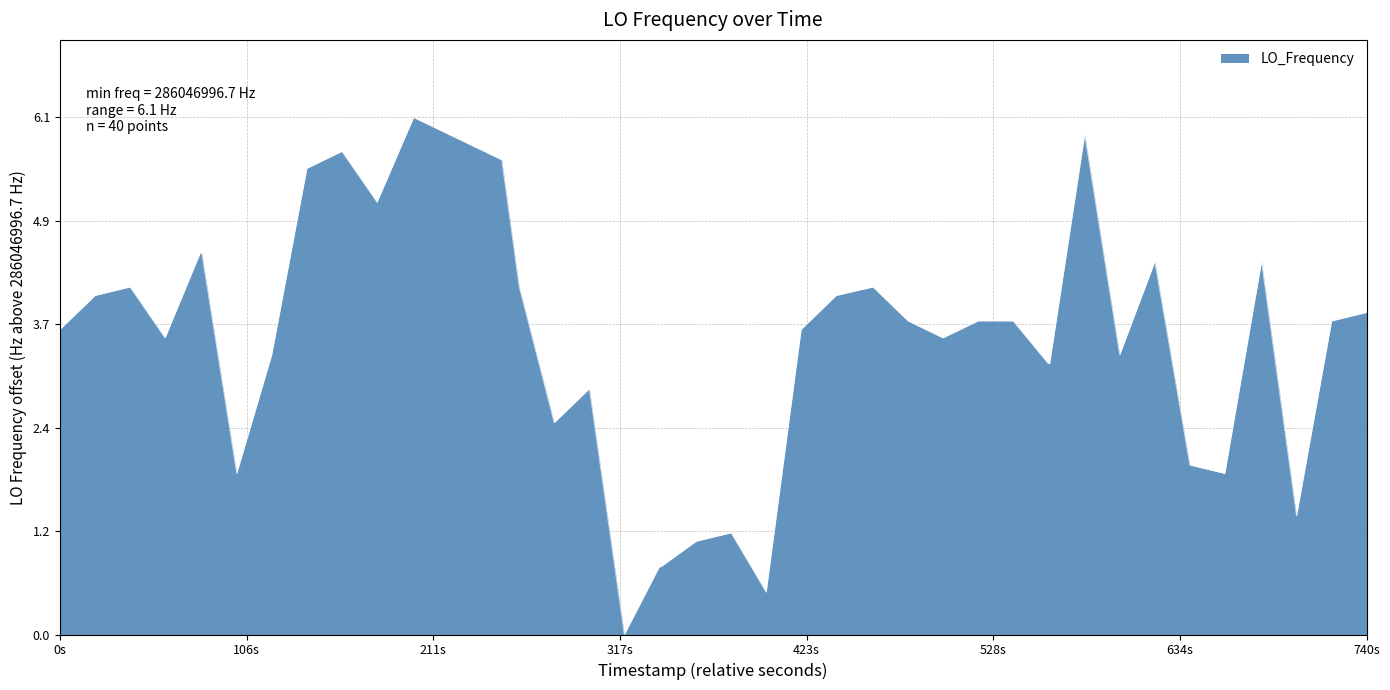

What is the greatest value displayed?

6.1